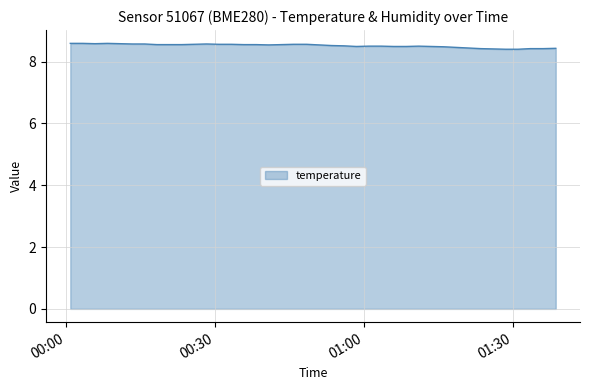

What is the maximum value shown in the chart?

8.6